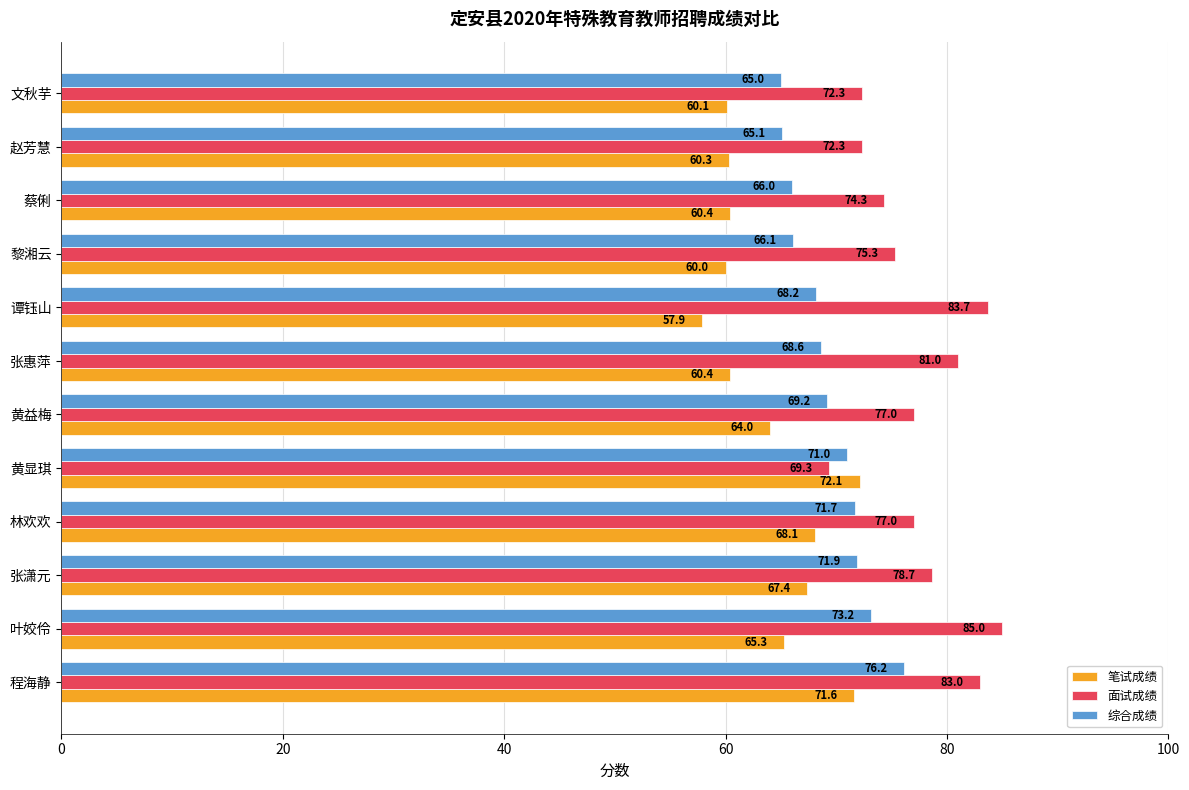

At which label does 面试成绩 reach its peak?

叶姣伶